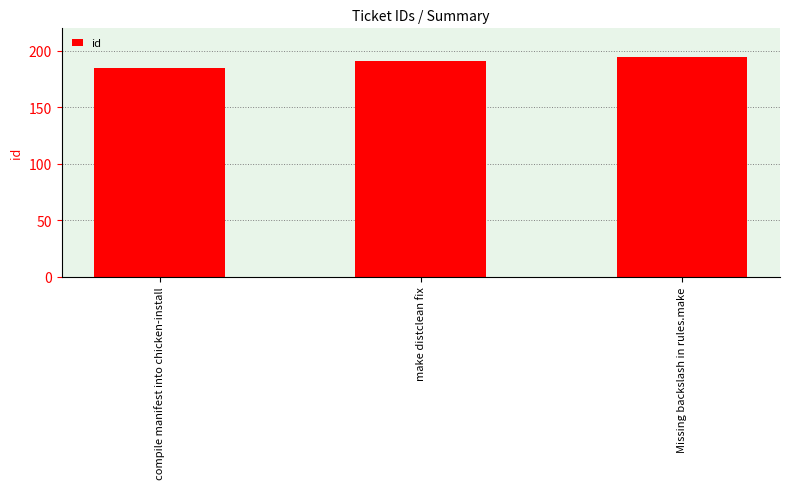

Read the value at compile manifest into chicken-install.

185